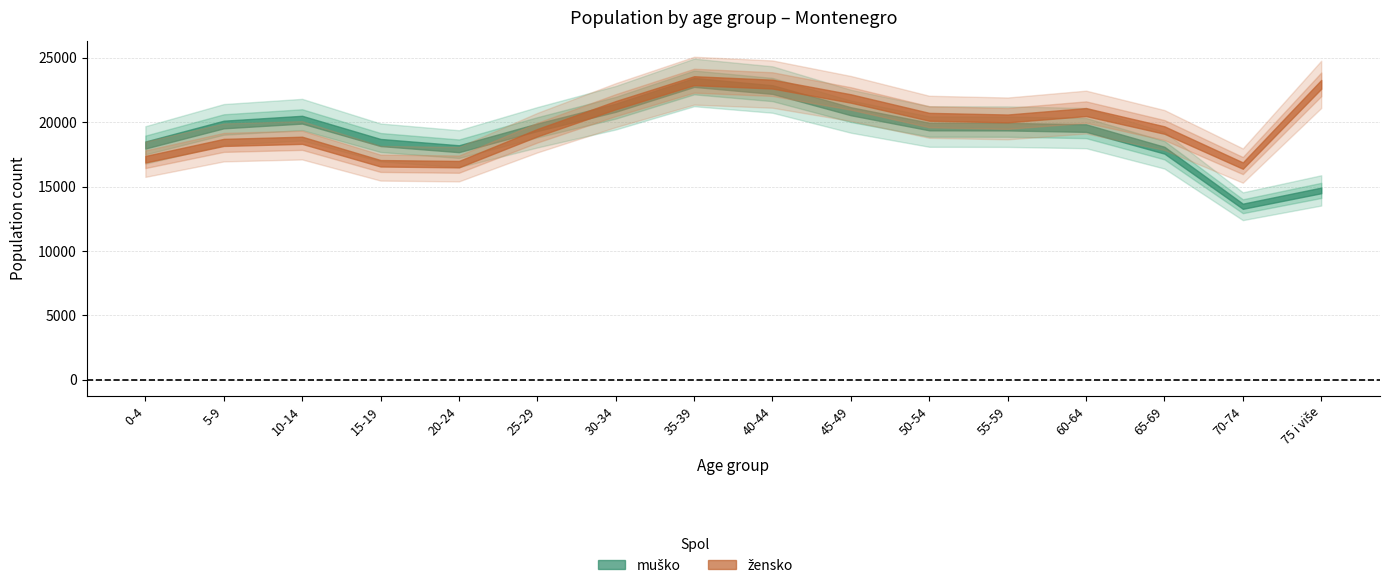

What is the lowest value of the žensko series?

16639